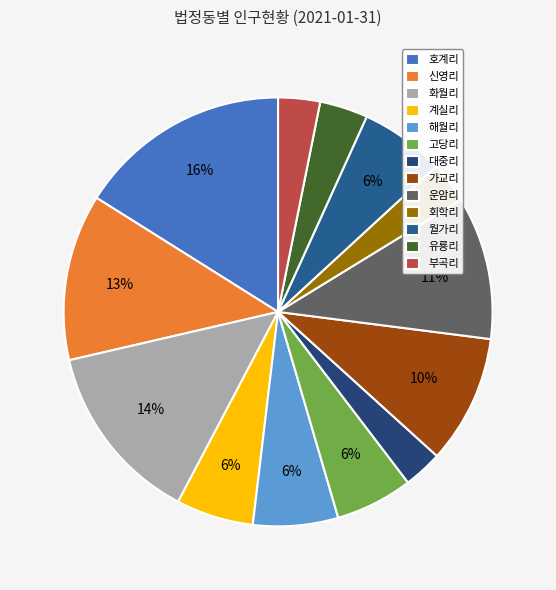

Rank the categories by value from highest to lowest.

호계리, 화월리, 신영리, 운암리, 가교리, 해월리, 월가리, 계실리, 고당리, 유룡리, 부곡리, 회학리, 대중리